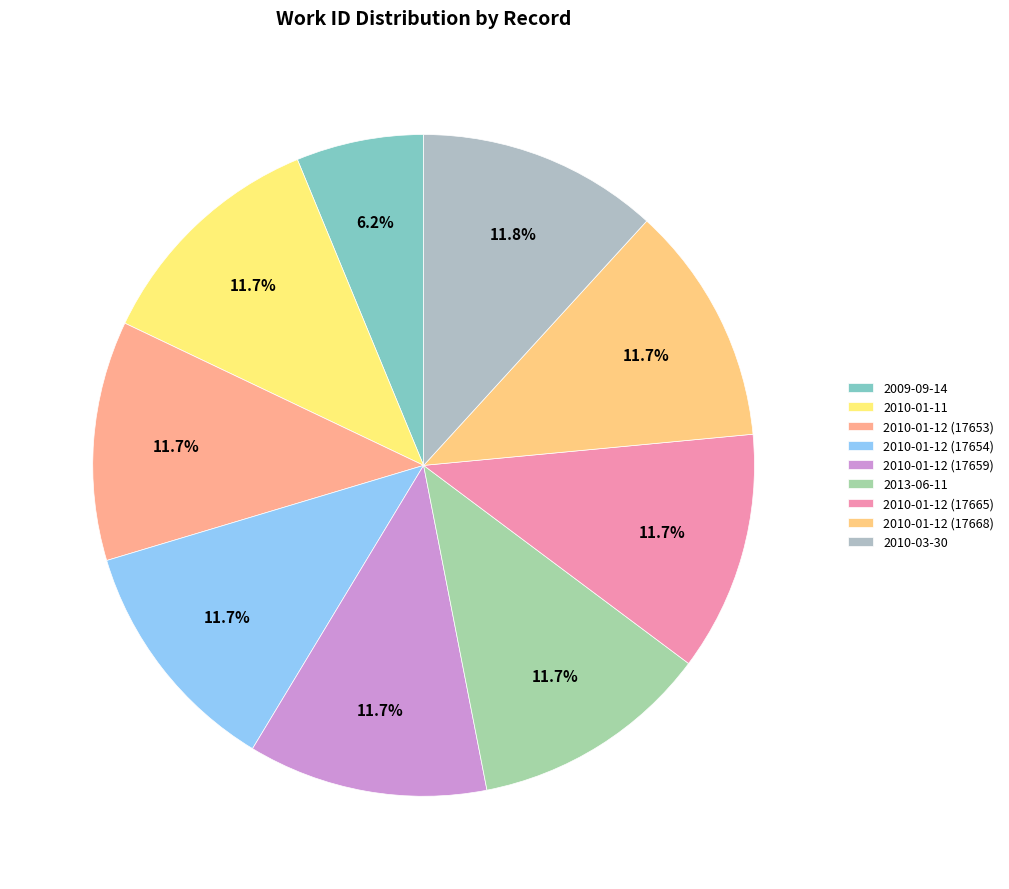

Do 2010-01-12 (17659) and 2010-01-11 together represent more than half of the pie?

No